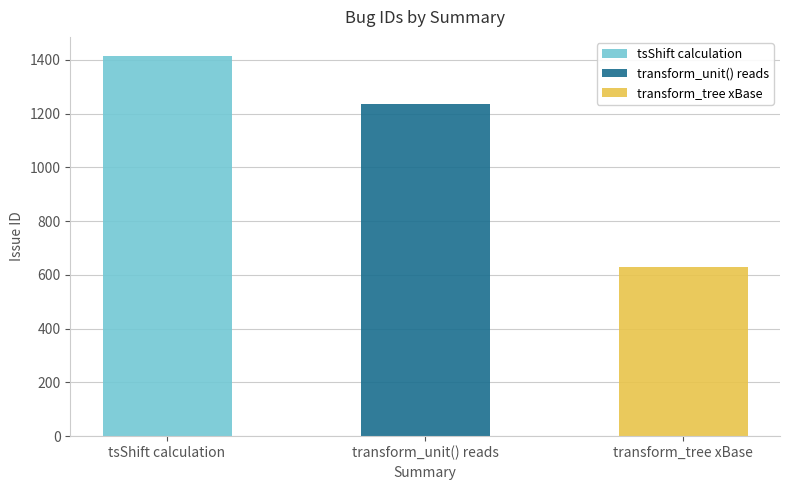

List the labels in order of value, largest first.

tsShift calculation, transform_unit() reads, transform_tree xBase